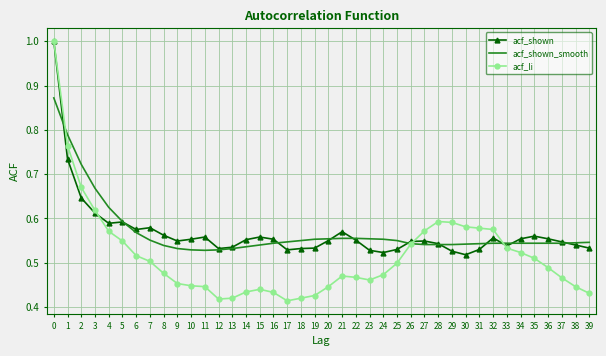

Is it true that acf_shown equals 0.9 at 35?

False